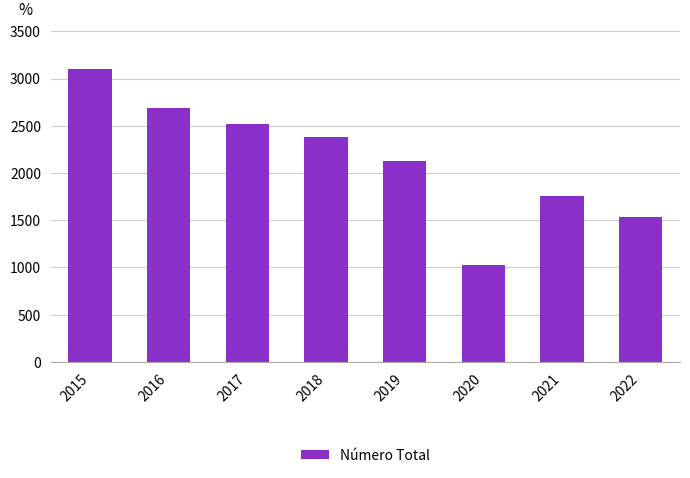

Rank the categories by value from lowest to highest.

2020, 2022, 2021, 2019, 2018, 2017, 2016, 2015